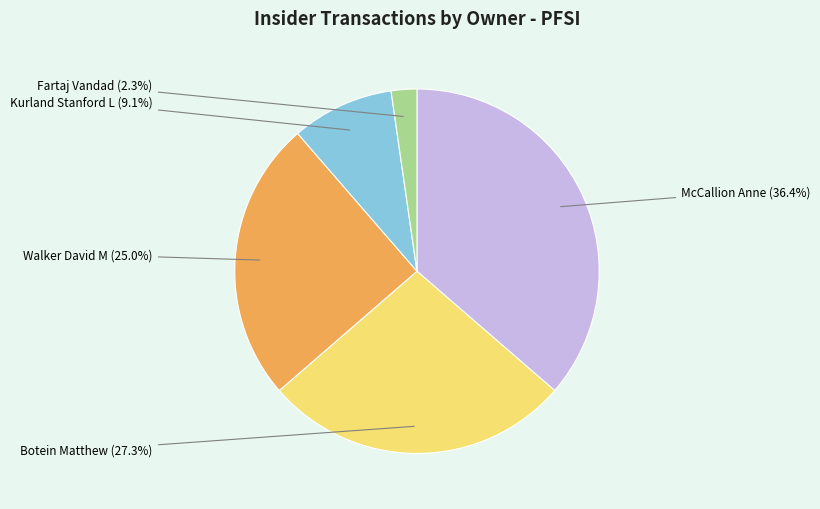

Approximately how many times larger is the value at Kurland Stanford L compared to McCallion Anne?

0.2